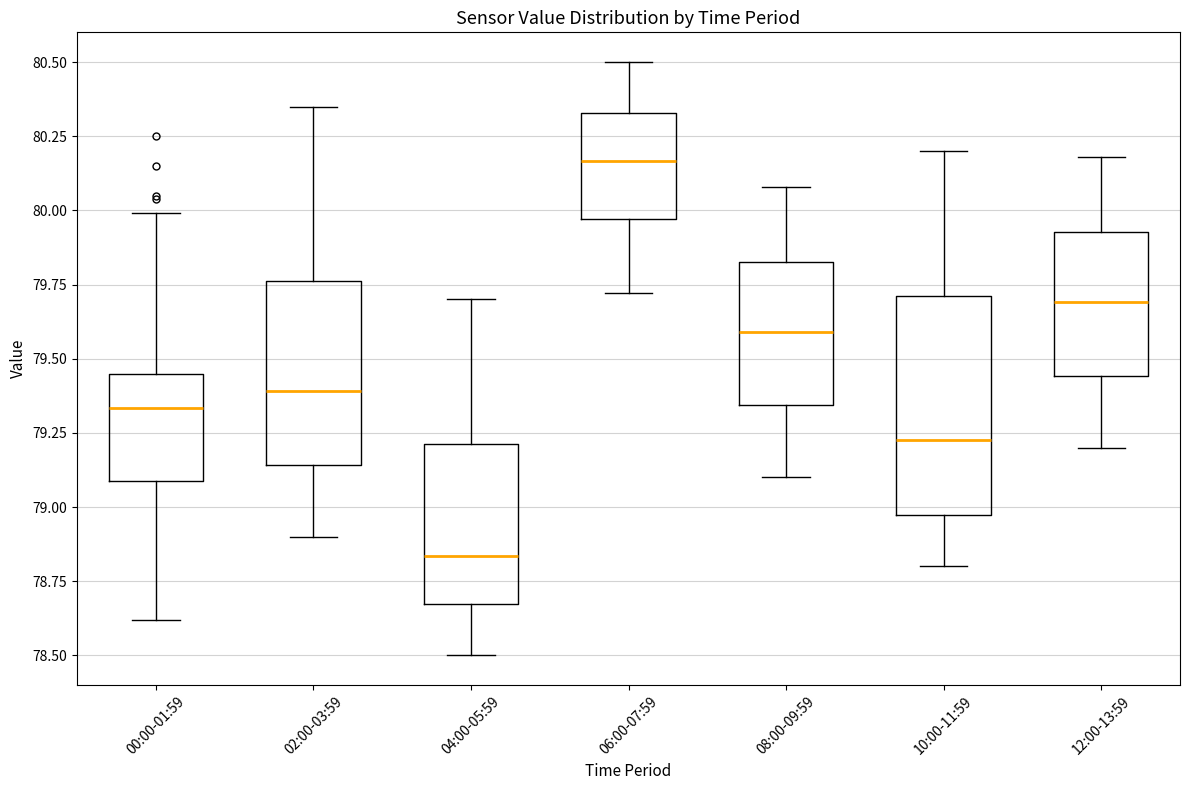

Reading left to right, read every box against the y-axis: the position of its median line, the range the box covers, and the ends of its whiskers. The values are not printed on the chart, so give them approximately, as read against the axis.

00:00-01:59: median 79.35, box 79.10 to 79.45, whiskers 78.60 to 80.00
02:00-03:59: median 79.40, box 79.15 to 79.75, whiskers 78.90 to 80.35
04:00-05:59: median 78.85, box 78.65 to 79.20, whiskers 78.50 to 79.70
06:00-07:59: median 80.15, box 79.95 to 80.35, whiskers 79.70 to 80.50
08:00-09:59: median 79.60, box 79.35 to 79.85, whiskers 79.10 to 80.10
10:00-11:59: median 79.25, box 78.95 to 79.70, whiskers 78.80 to 80.20
12:00-13:59: median 79.70, box 79.45 to 79.95, whiskers 79.20 to 80.20